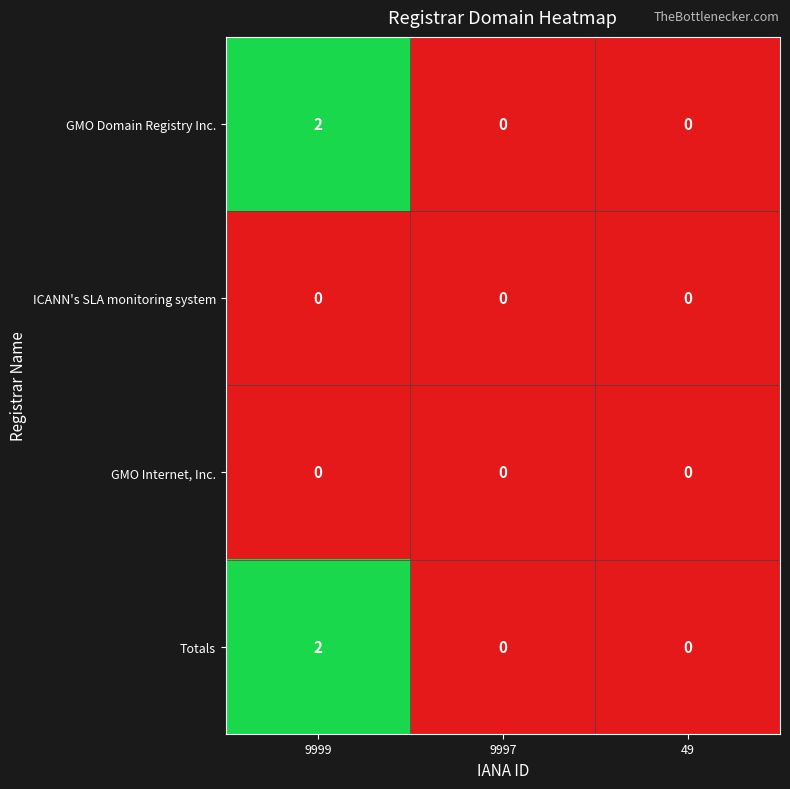

Count the GMO Domain Registry Inc. values in the range 0 to 2.

3